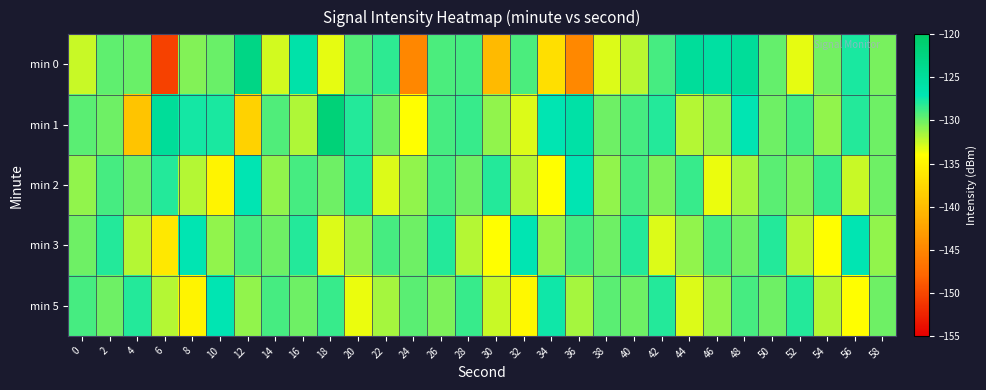

Reading right to left, transcribe all the data shown in this chart.

min 0: 58=-130.3	56=-127.8	54=-130.1	52=-133.3	50=-129.8	48=-124.7	46=-125.6	44=-124.8	42=-129.0	40=-132.1	38=-133.0	36=-144.8	34=-136.9	32=-129.1	30=-140.2	28=-129.0	26=-129.1	24=-145.0	22=-128.3	20=-129.4	18=-133.3	16=-126.2	14=-132.7	12=-122.9	10=-129.8	8=-130.6	6=-150.4	4=-130.0	2=-129.7	0=-132.5
min 1: 58=-130.0	56=-128.0	54=-131.0	52=-129.0	50=-130.0	48=-127.0	46=-131.0	44=-132.0	42=-128.0	40=-129.0	38=-130.0	36=-126.0	34=-127.0	32=-133.0	30=-131.0	28=-128.5	26=-129.0	24=-134.0	22=-130.0	20=-128.0	18=-121.8	16=-131.8	14=-129.2	12=-138.2	10=-127.8	8=-127.6	6=-124.7	4=-139.4	2=-130.1	0=-129.6
min 2: 58=-130.0	56=-132.5	54=-128.5	52=-130.5	50=-129.5	48=-131.5	46=-133.5	44=-128.5	42=-130.5	40=-129.0	38=-131.0	36=-127.0	34=-134.0	32=-132.0	30=-128.0	28=-130.0	26=-129.0	24=-131.0	22=-133.0	20=-128.0	18=-130.0	16=-129.0	14=-131.0	12=-127.0	10=-135.0	8=-132.0	6=-128.0	4=-130.0	2=-129.0	0=-131.0
min 3: 58=-131.0	56=-127.0	54=-134.0	52=-132.0	50=-128.0	48=-130.0	46=-129.0	44=-131.0	42=-133.0	40=-128.0	38=-130.0	36=-129.0	34=-131.0	32=-127.0	30=-134.0	28=-132.0	26=-128.0	24=-130.0	22=-129.0	20=-131.0	18=-133.0	16=-128.0	14=-130.0	12=-129.0	10=-131.0	8=-127.0	6=-136.0	4=-132.0	2=-128.0	0=-130.0
min 5: 58=-130.0	56=-134.0	54=-132.0	52=-128.0	50=-130.0	48=-129.0	46=-131.0	44=-133.0	42=-128.0	40=-130.0	38=-129.5	36=-131.5	34=-127.5	32=-134.5	30=-132.5	28=-128.5	26=-130.5	24=-129.5	22=-131.5	20=-133.5	18=-128.5	16=-130.0	14=-129.0	12=-131.0	10=-127.0	8=-135.0	6=-132.0	4=-128.0	2=-130.0	0=-129.0